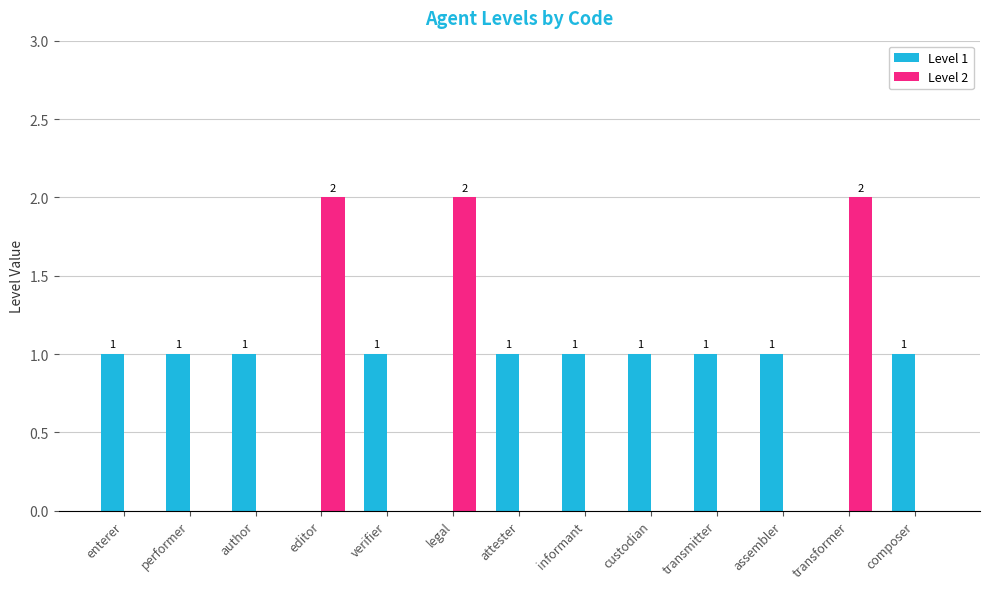

How many Level 2 values are between 0 and 1?

10